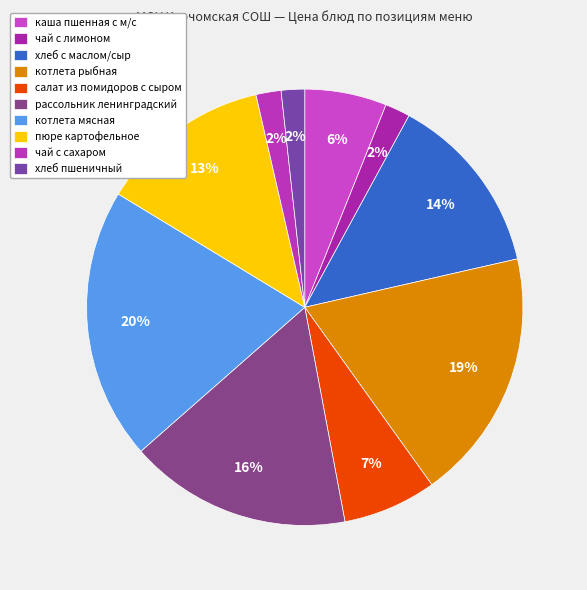

How many segments does this pie chart have?

10